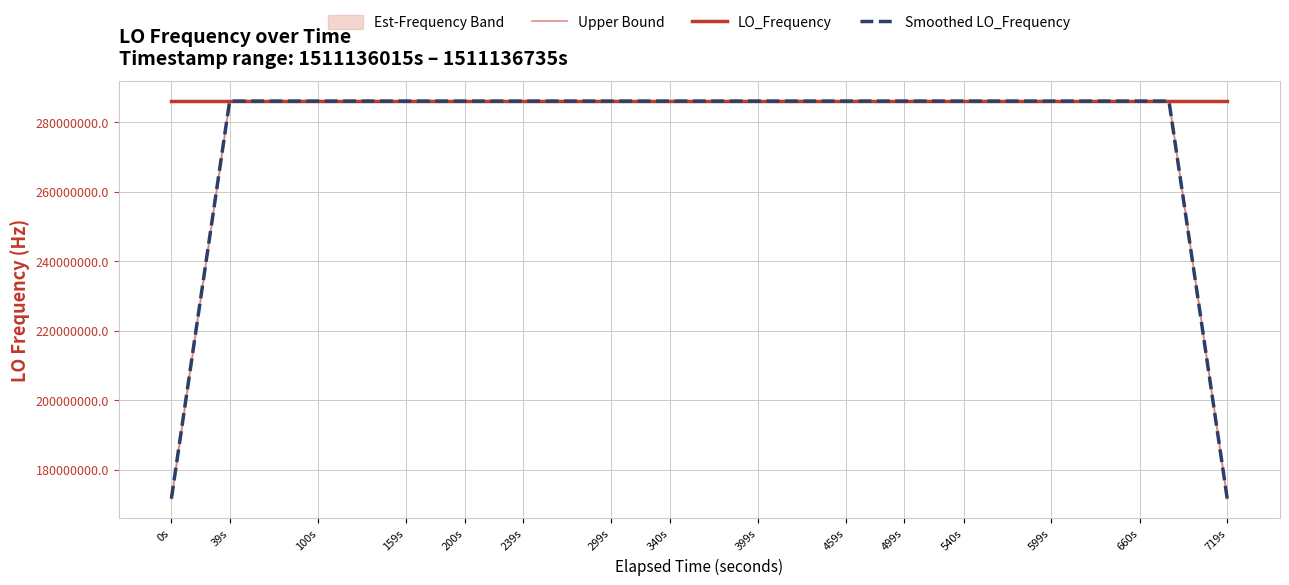

At which label does Smoothed LO_Frequency first exceed 286047001?

39s